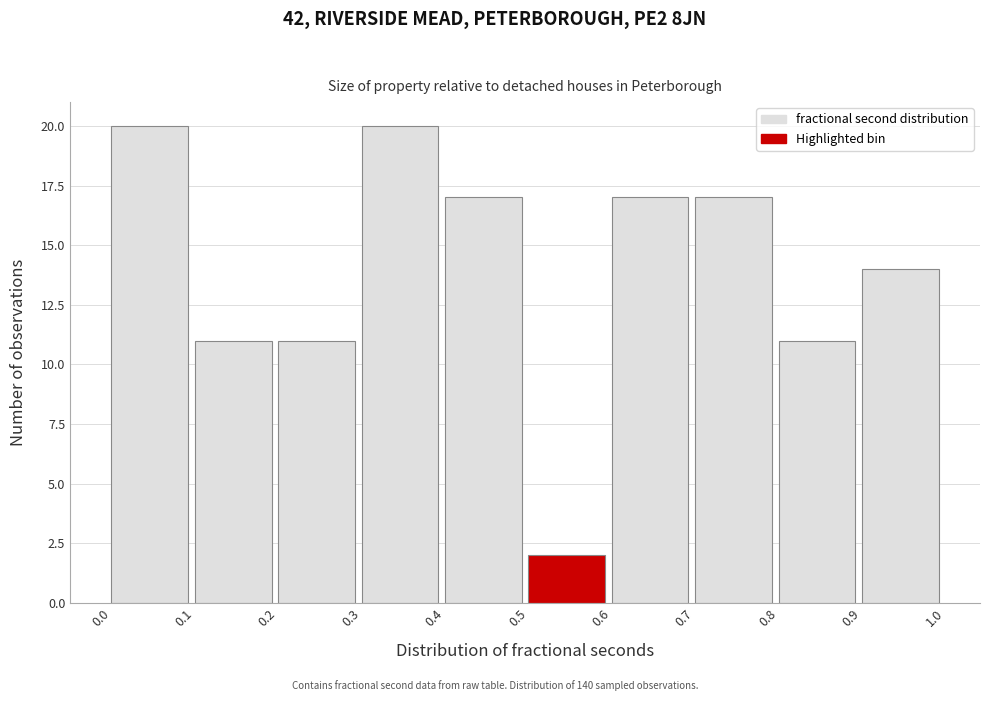

Reading left to right, list every bar in this chart as the range it spans on the x-axis followed by its height. The values are not printed on the chart, so give them approximately, as read against the axis.

0.0 to 0.1: 20
0.1 to 0.2: 11
0.2 to 0.3: 11
0.3 to 0.4: 20
0.4 to 0.5: 17
0.5 to 0.6: 2
0.6 to 0.7: 17
0.7 to 0.8: 17
0.8 to 0.9: 11
0.9 to 1.0: 14